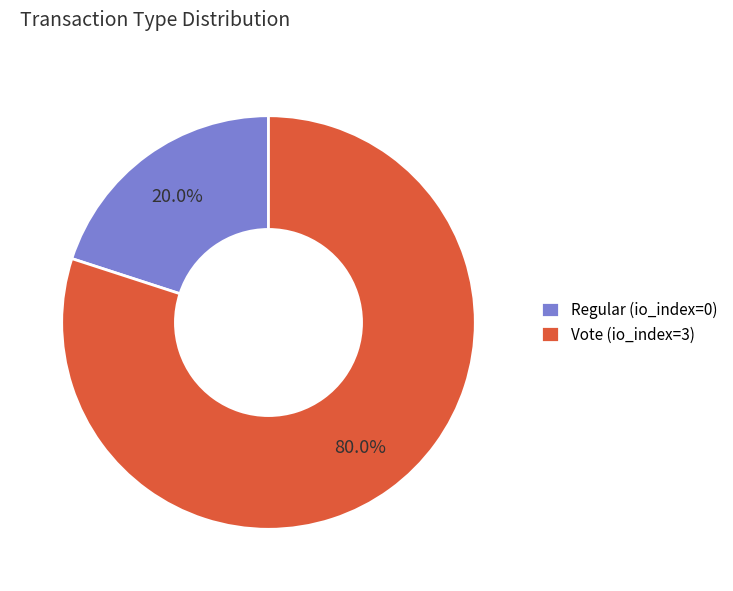

Which slice is the largest?

Vote (io_index=3)